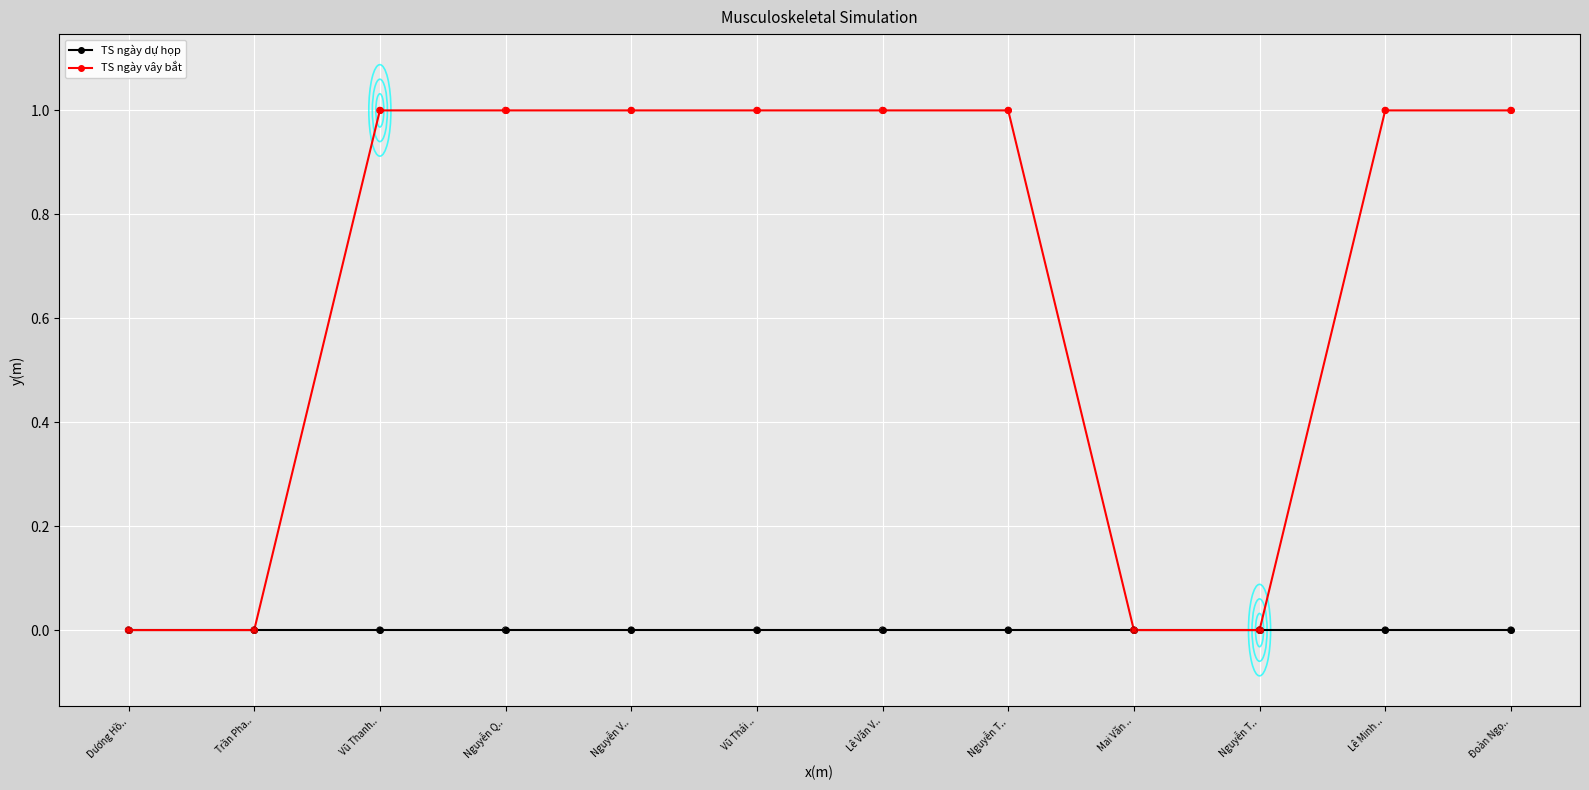

Which series has the largest total across all categories?

TS ngày vây bắt